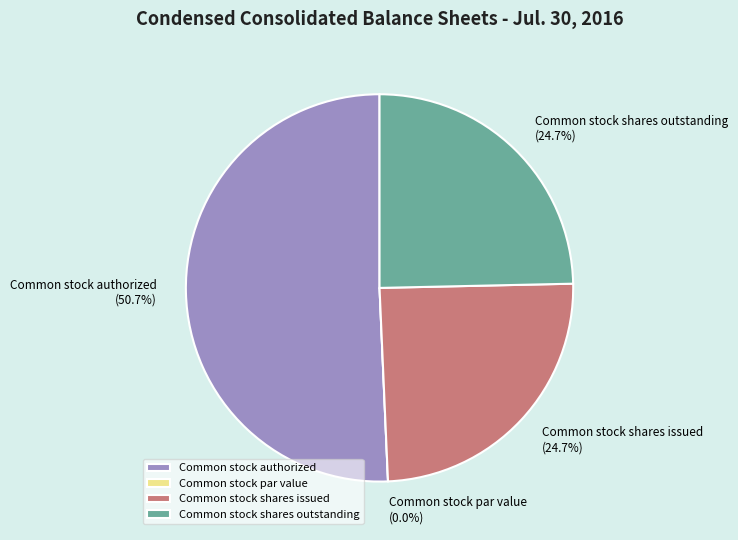

What is the largest slice in the pie chart?

Common stock authorized